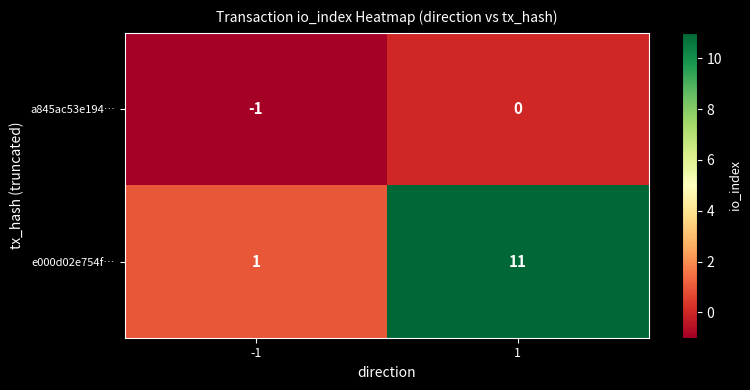

Rank the series by their maximum value, from highest to lowest.

e000d02e754f…, a845ac53e194…